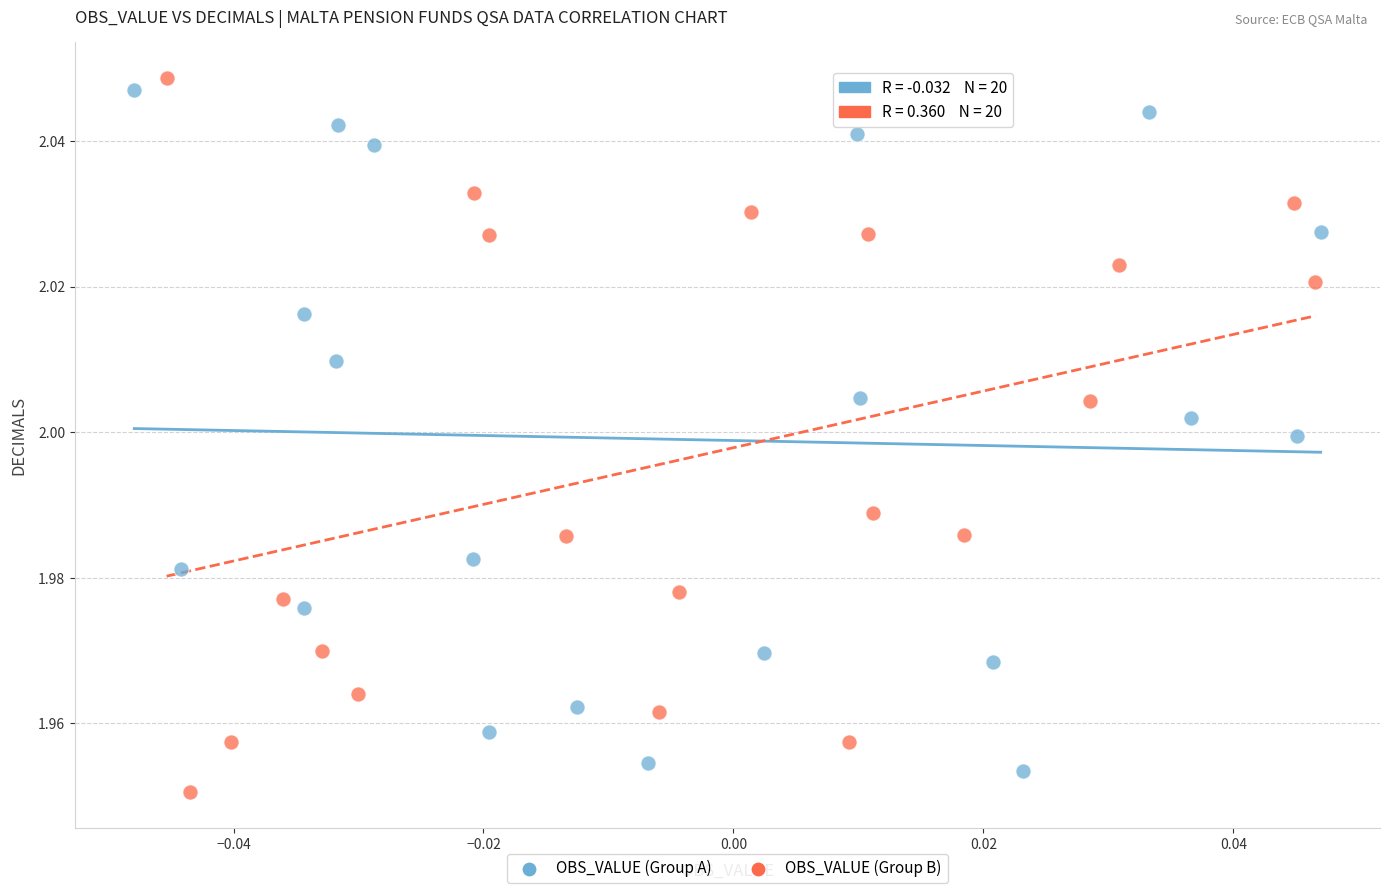

Which series contains the highest Y value?

OBS_VALUE (Group B)